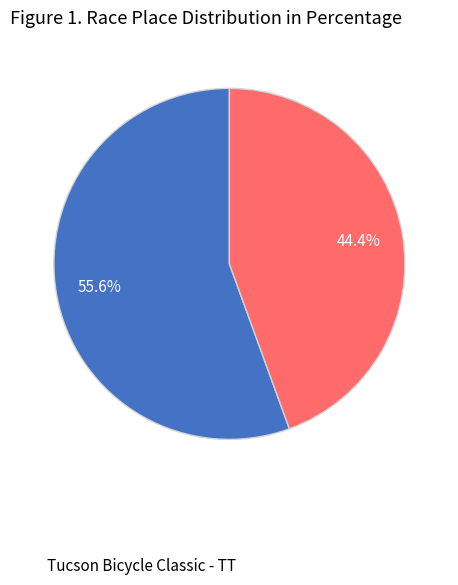

Is there a majority slice in this chart?

Yes